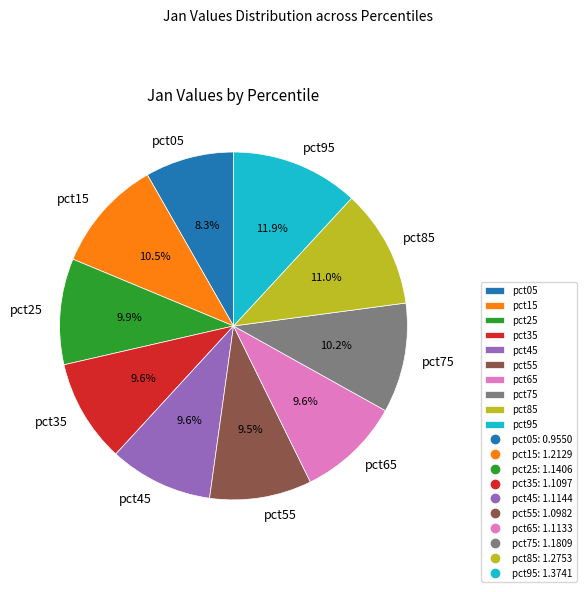

How many segments does this pie chart have?

10